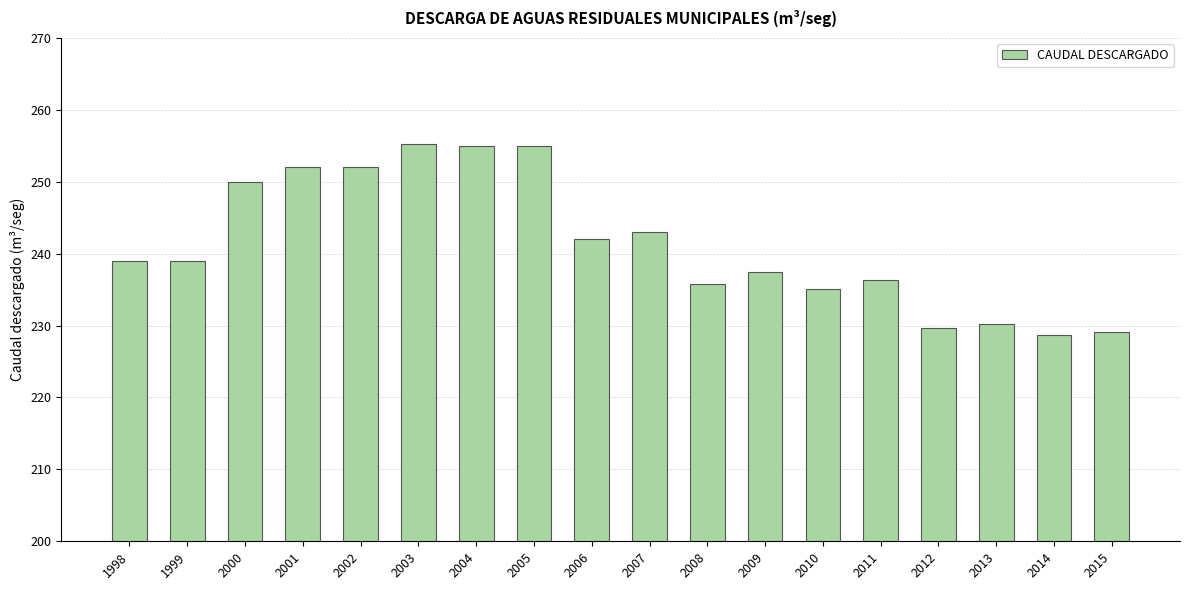

What is the greatest value displayed?

255.3